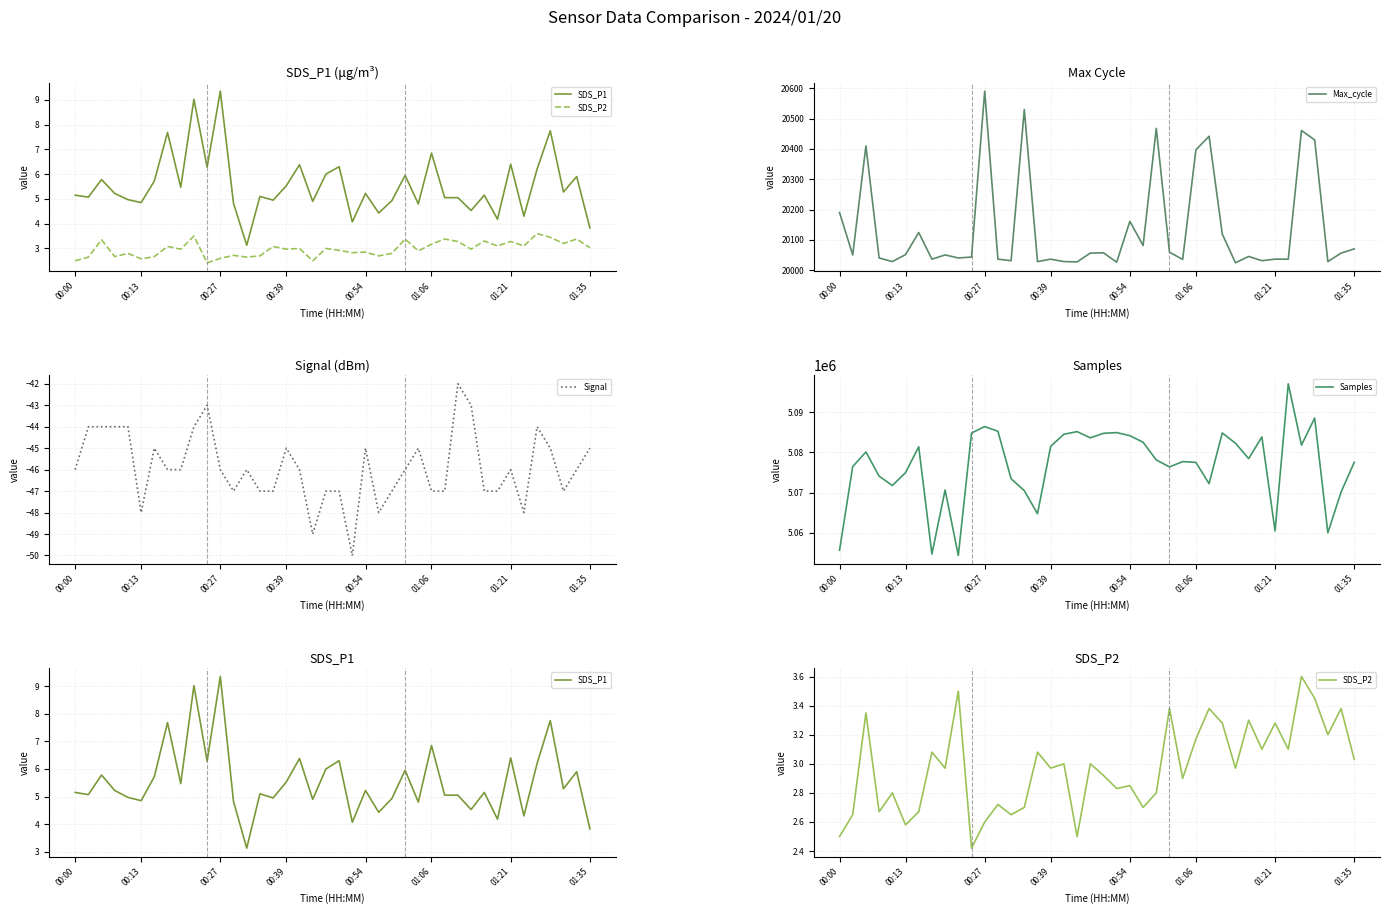

How many values in the SDS_P1 series are below 5?

14